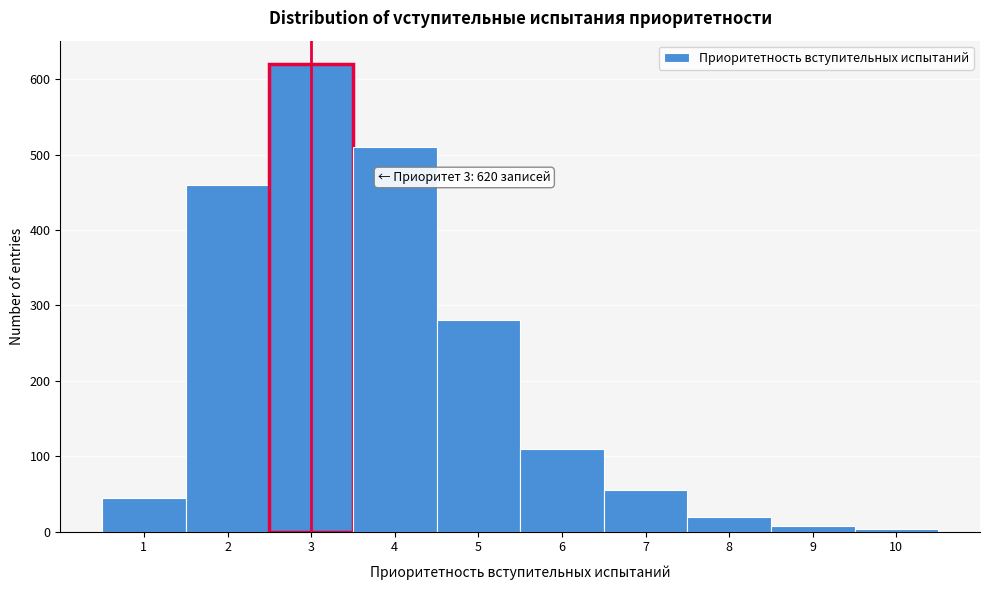

Which range on the x-axis has the tallest bar?

2.5 to 3.5